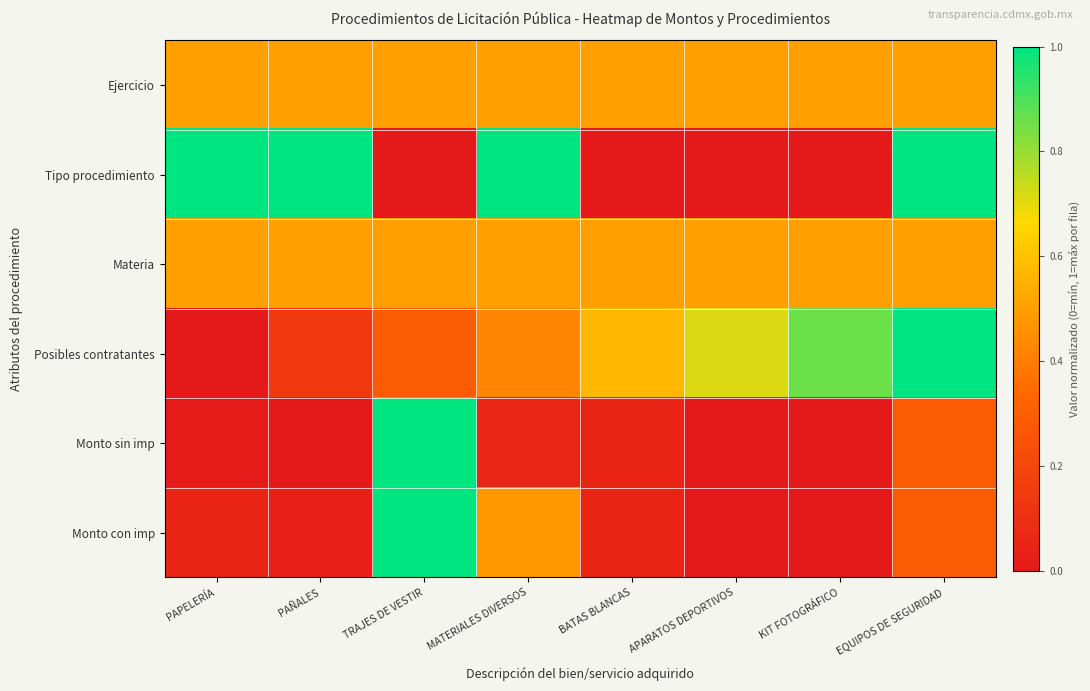

At which category does the chart reach its minimum across all series?

TRAJES DE VESTIR